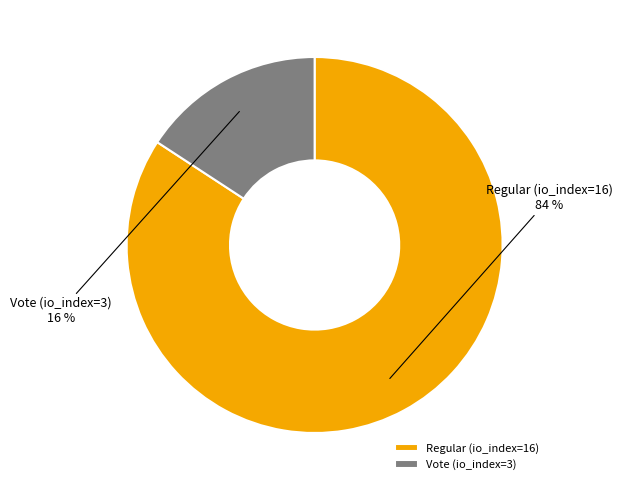

To the nearest percent, what is the difference between the largest and smallest slice percentages?

68%